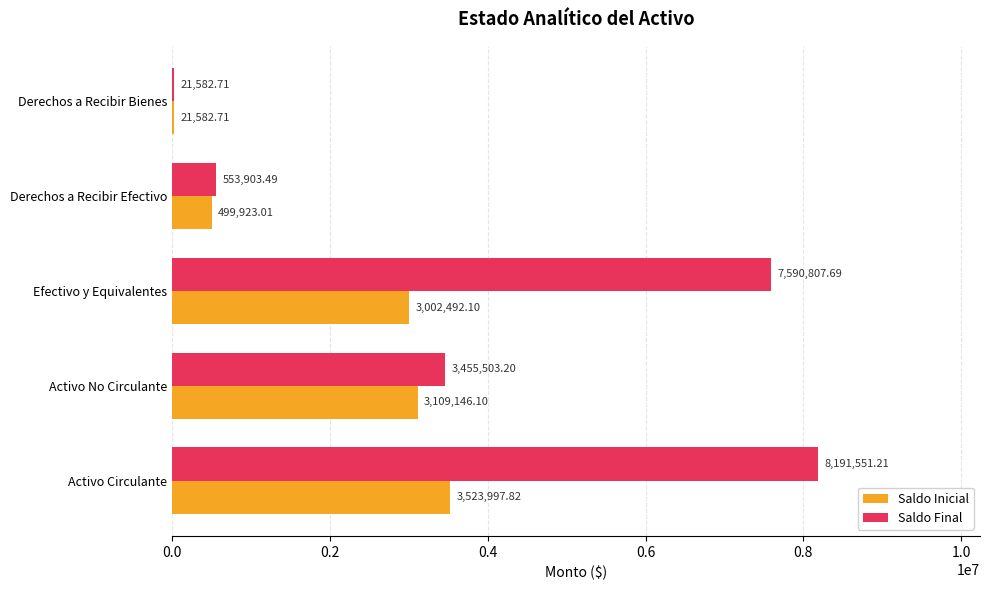

Between Derechos a Recibir Efectivo and Derechos a Recibir Bienes, which series saw the biggest shift?

Saldo Final